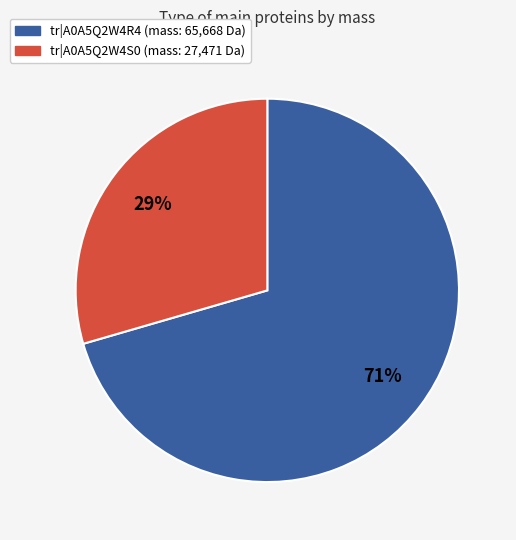

Is there any slice that represents more than half of the pie?

Yes